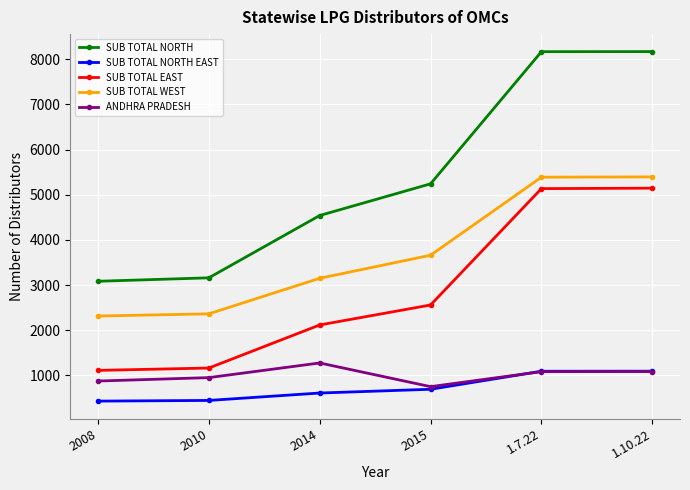

Is the value of SUB TOTAL NORTH EAST at 1.10.22 greater than the value of SUB TOTAL WEST at 1.10.22?

No